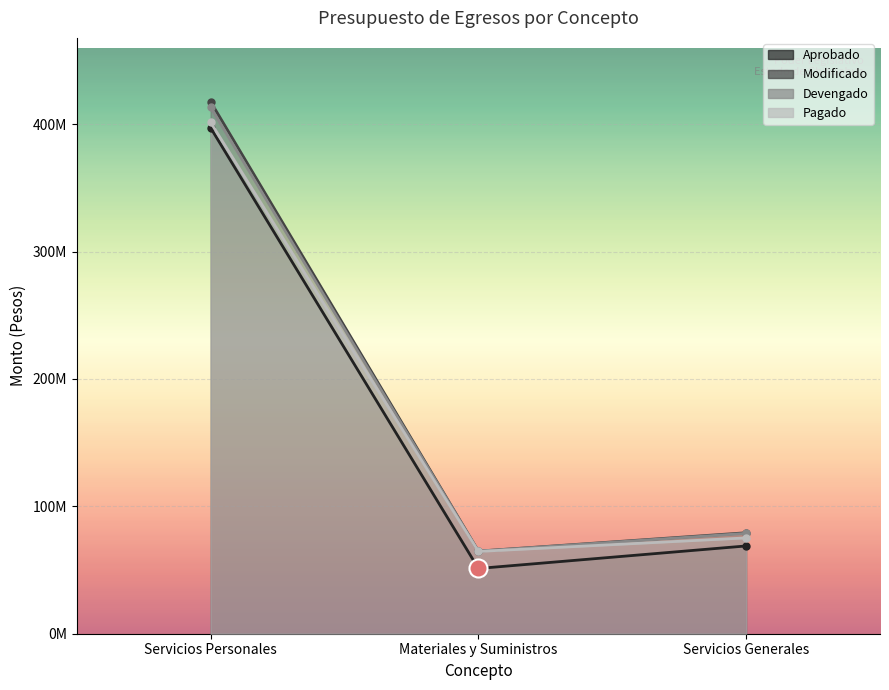

How many categories are shown in the chart?

3